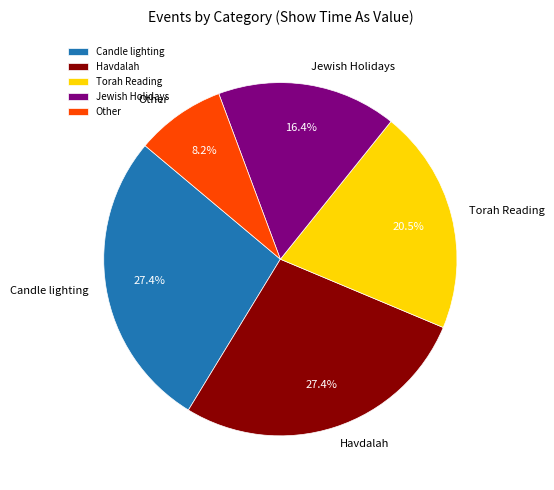

Which category has the smallest portion of the pie?

Other